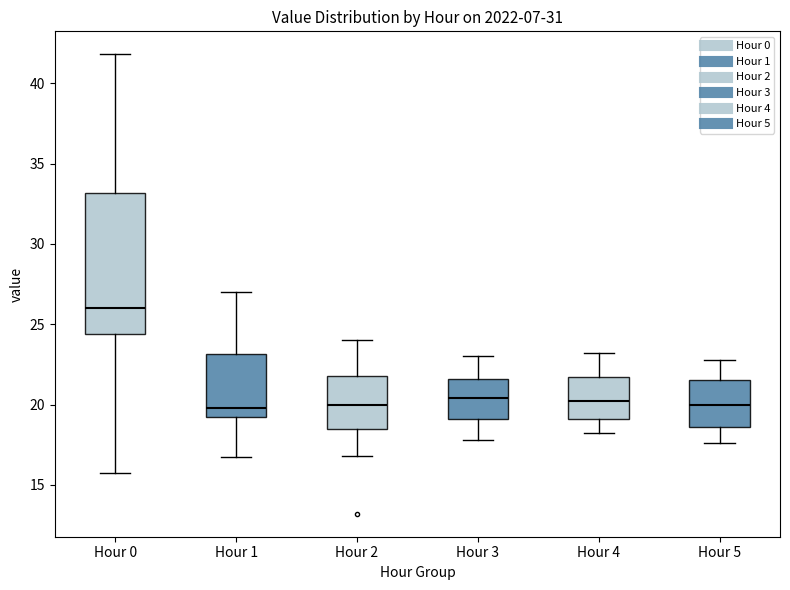

Reading left to right, read every box against the y-axis: the position of its median line, the range the box covers, and the ends of its whiskers. The values are not printed on the chart, so give them approximately, as read against the axis.

Hour 0: median 26.0, box 24.5 to 33.0, whiskers 16.0 to 42.0
Hour 1: median 20.0, box 19.0 to 23.0, whiskers 17.0 to 27.0
Hour 2: median 20.0, box 18.5 to 22.0, whiskers 17.0 to 24.0
Hour 3: median 20.5, box 19.0 to 21.5, whiskers 18.0 to 23.0
Hour 4: median 20.0, box 19.0 to 21.5, whiskers 18.0 to 23.0
Hour 5: median 20.0, box 18.5 to 21.5, whiskers 17.5 to 23.0